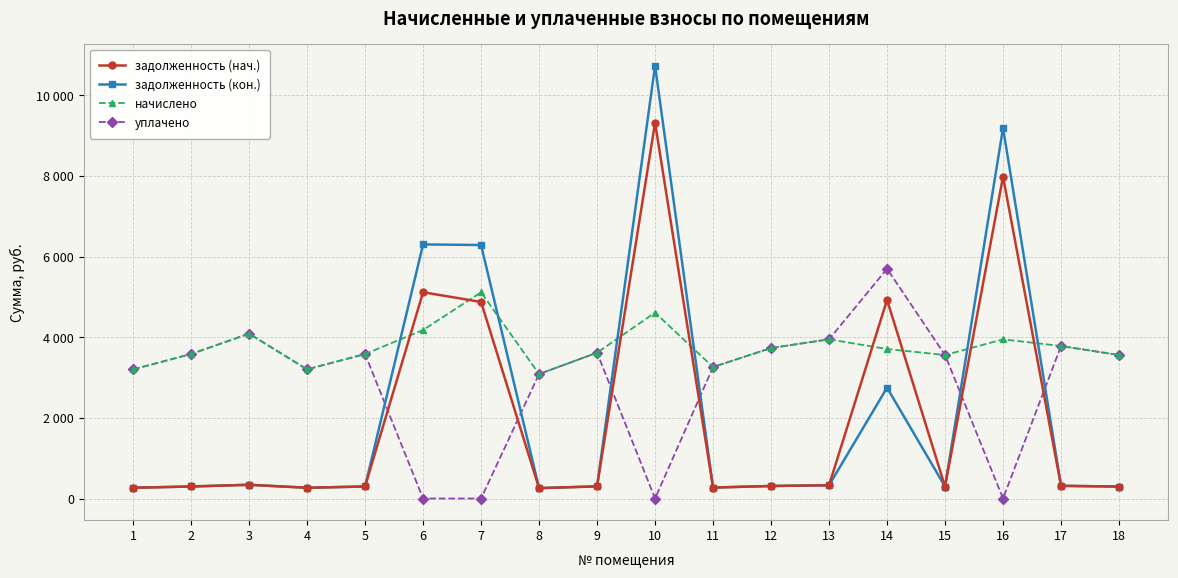

Reading left to right, extract all data points from this chart.

задолженность (нач.): 267.0	298.8	340.9	267.0	298.8	5118.2	4877.1	257.4	301.5	9324.2	271.9	311.2	329.1	4929.7	296.7	7985.0	315.3	296.7
задолженность (кон.): 267.0	298.8	340.9	267.0	298.8	6304.8	6289.6	258.8	301.5	10737.8	271.9	311.2	329.1	2750.6	296.7	9195.6	315.3	296.7
начислено: 3204.4	3585.2	4090.3	3204.4	3585.2	4181.4	5117.0	3088.4	3618.4	4612.0	3262.3	3734.3	3949.6	3709.4	3560.4	3949.6	3784.0	3560.4
уплачено: 3204.4	3585.2	4090.3	3204.4	3585.2	0.0	0.0	3088.4	3618.4	0.0	3262.3	3734.3	3949.6	5700.0	3560.4	0.0	3784.0	3560.4